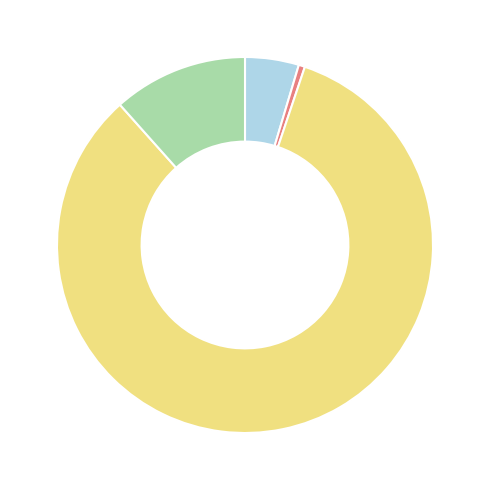

Is there a majority slice in this chart?

Yes